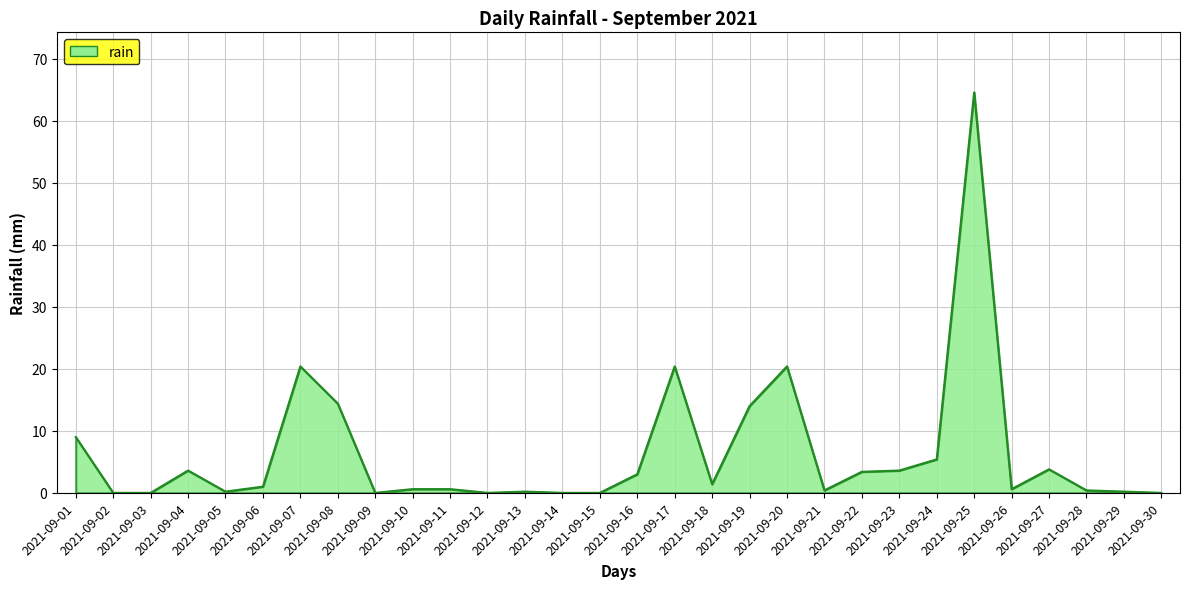

Where is the first local maximum?

2021-09-04